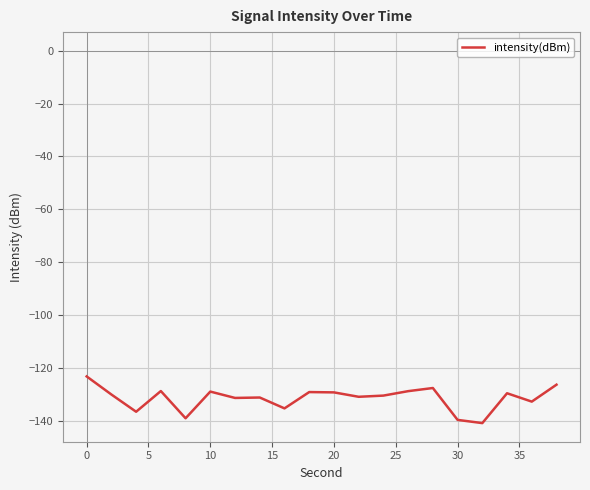

What is the difference between the maximum and minimum values?

17.7